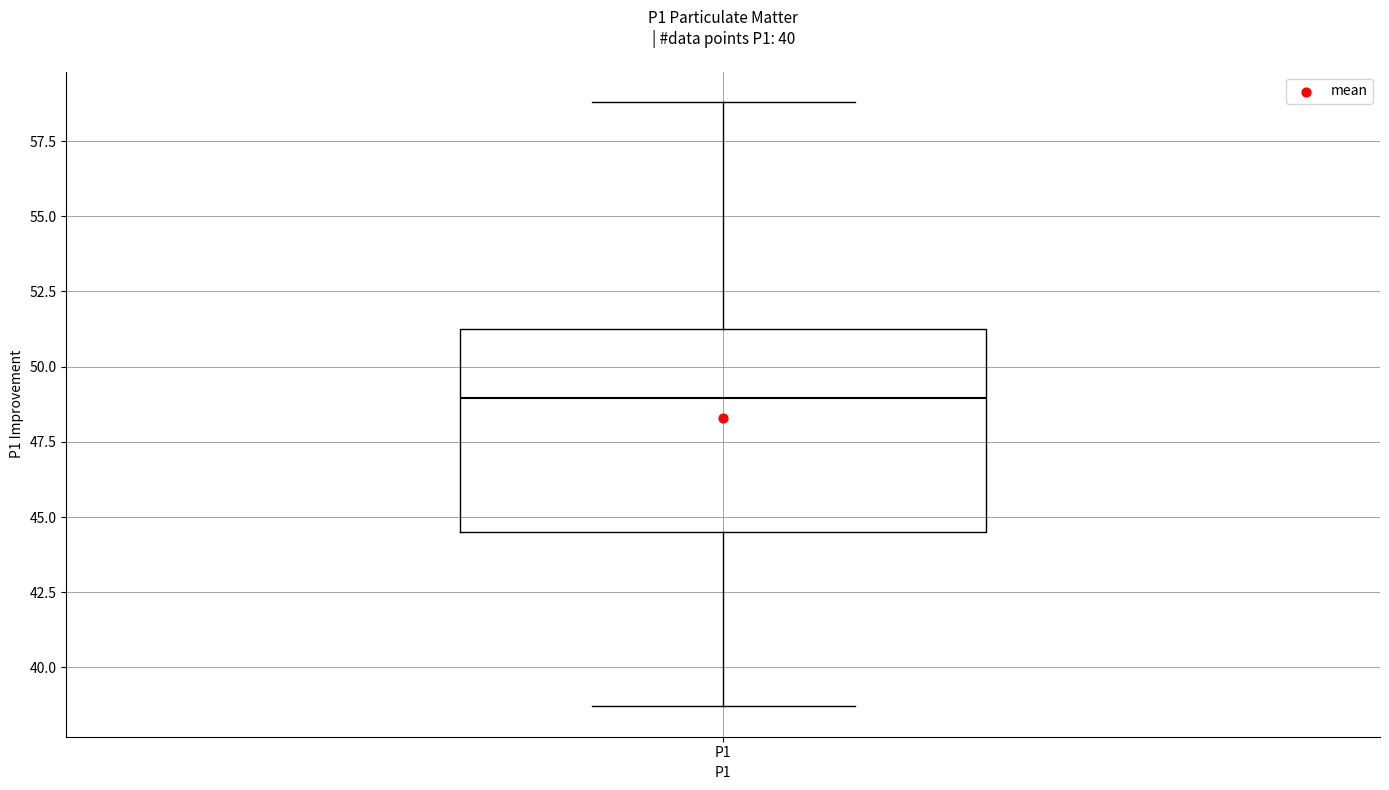

Where does the median line of the box for P1 sit on the y-axis? The values are not printed on the chart, so give them approximately, as read against the axis.

49.0